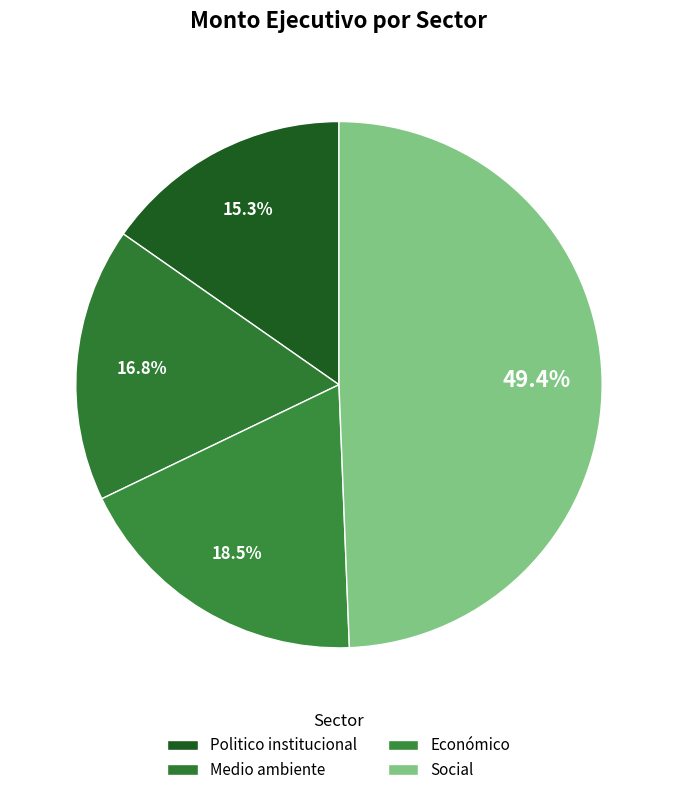

What is the change in value from Económico to Social?

+230.2